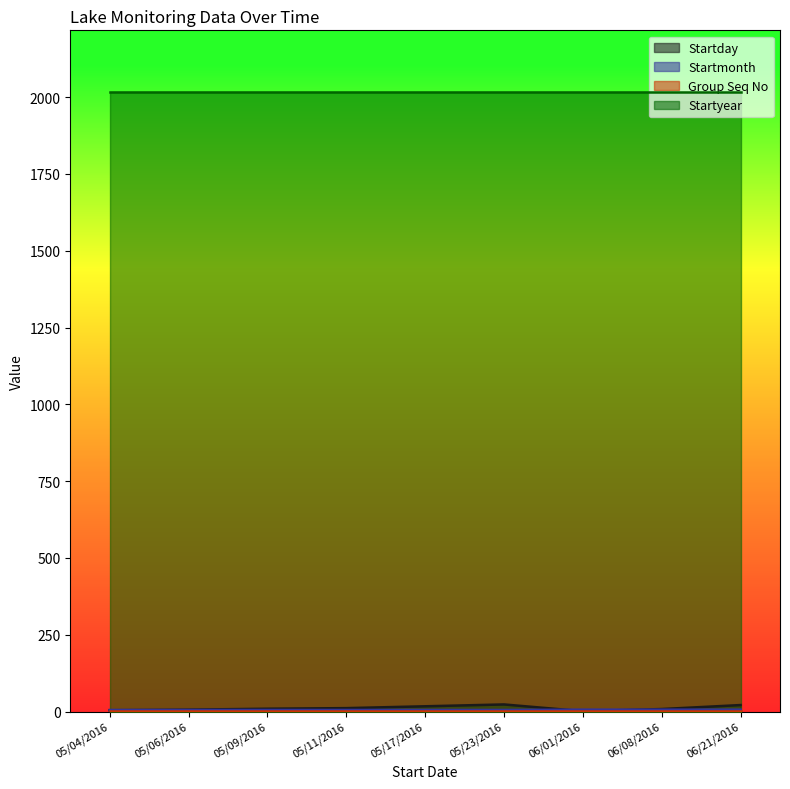

After their last crossing, which series has the higher values: Startday or Startmonth?

Startday